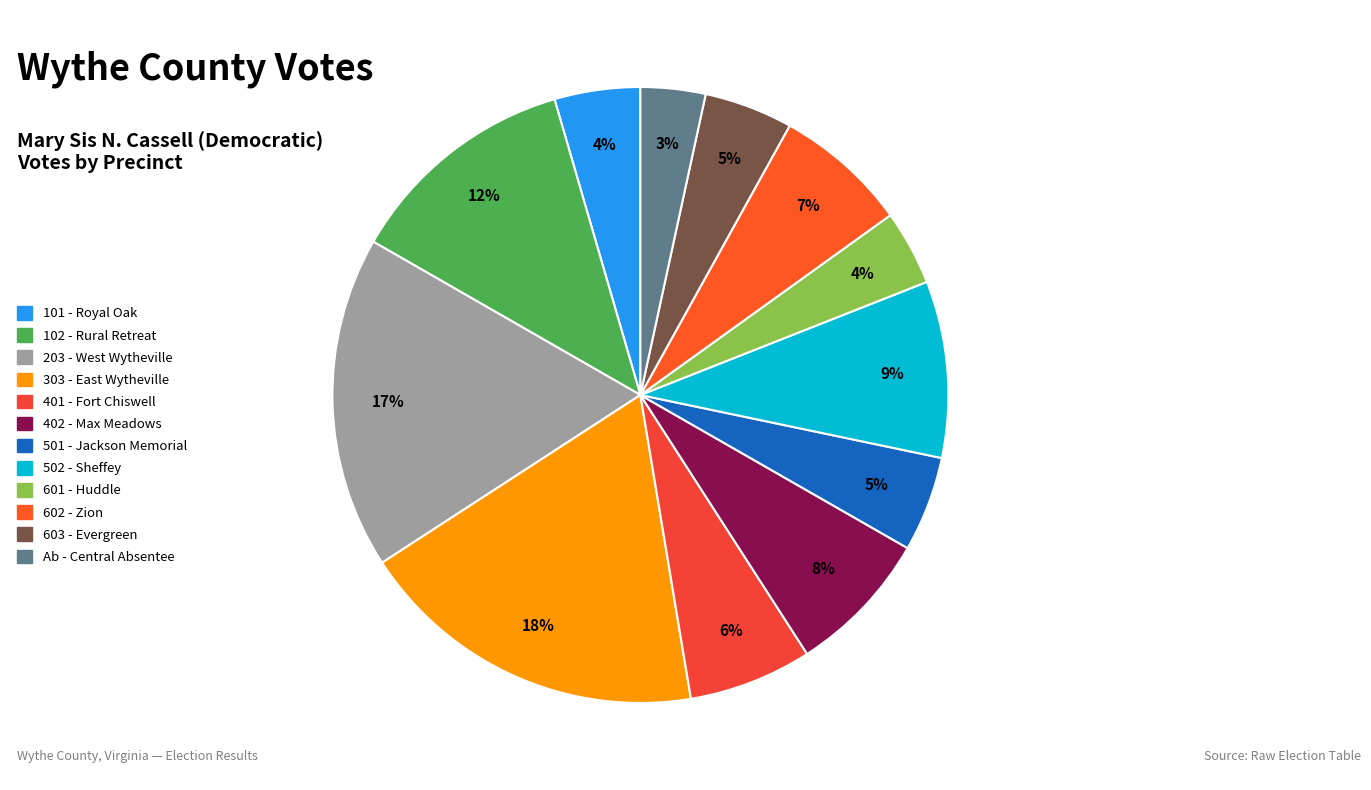

The 502 - Sheffey slice represents 9% of the pie. True or false?

True